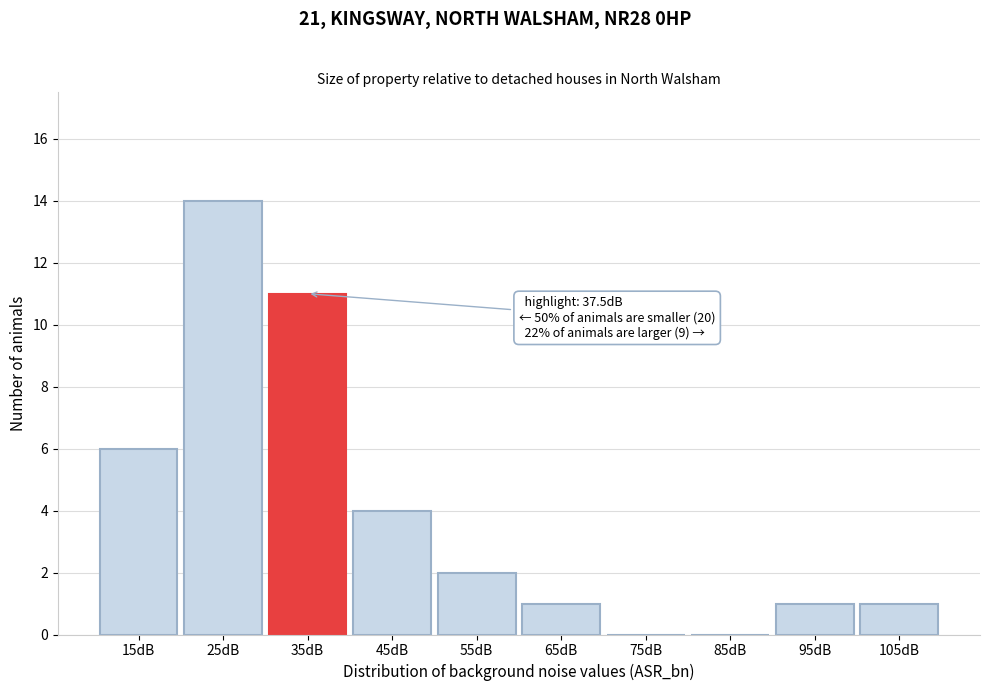

Reading left to right, list all the values displayed in this chart.

15dB=6	25dB=14	35dB=11	45dB=4	55dB=2	65dB=1	75dB=0	85dB=0	95dB=1	105dB=1